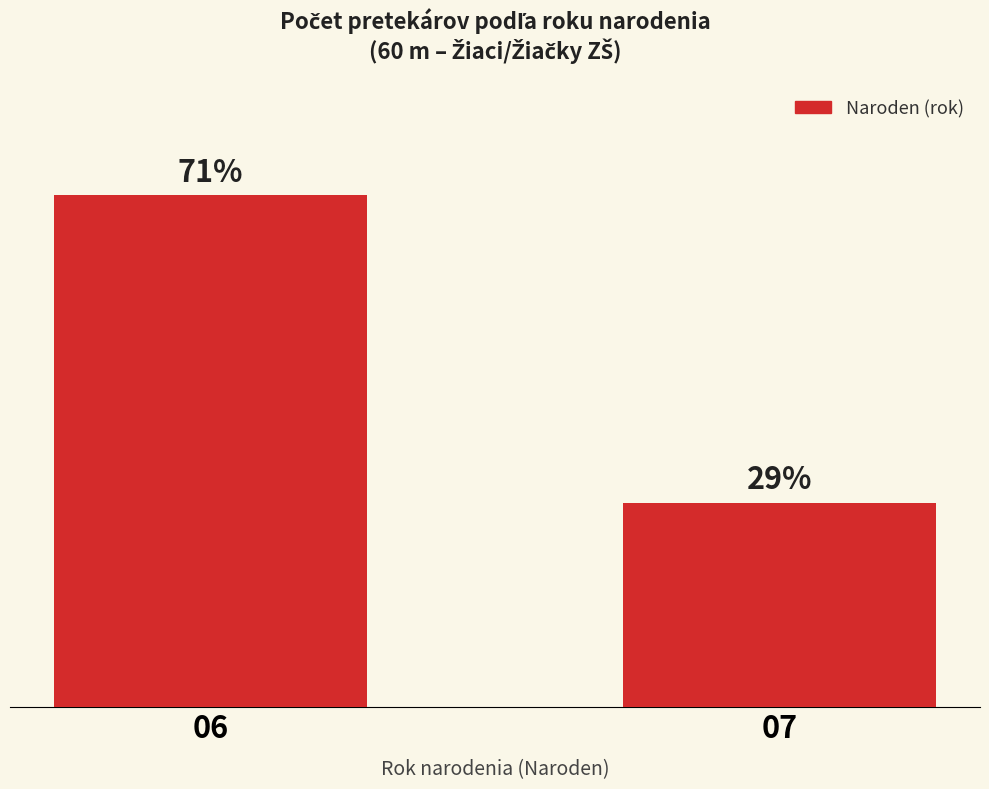

Does the chart contain any negative values?

No